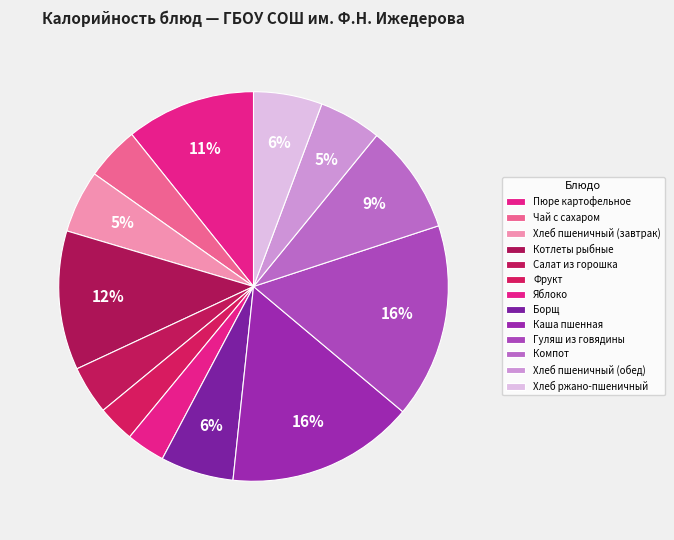

To the nearest percent, what portion does Хлеб ржано-пшеничный represent?

6%